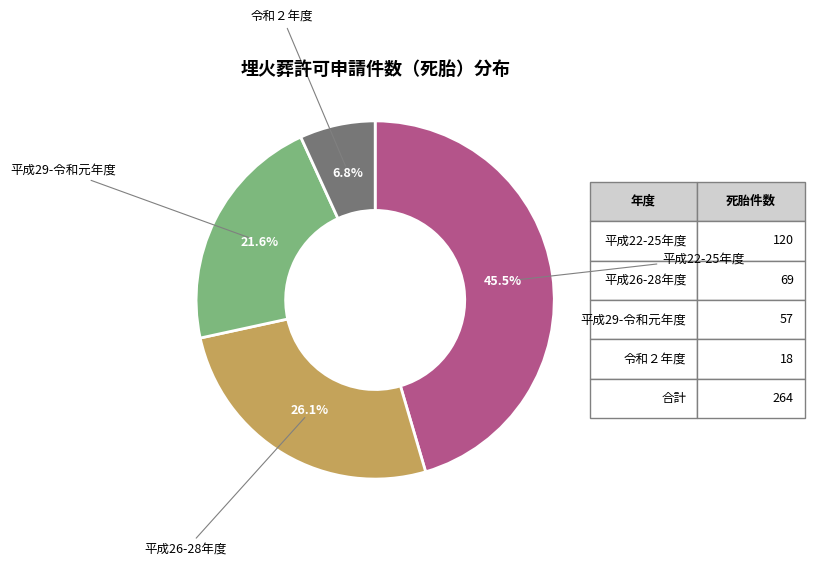

Rank the categories by value from lowest to highest.

令和２年度, 平成29-令和元年度, 平成26-28年度, 平成22-25年度